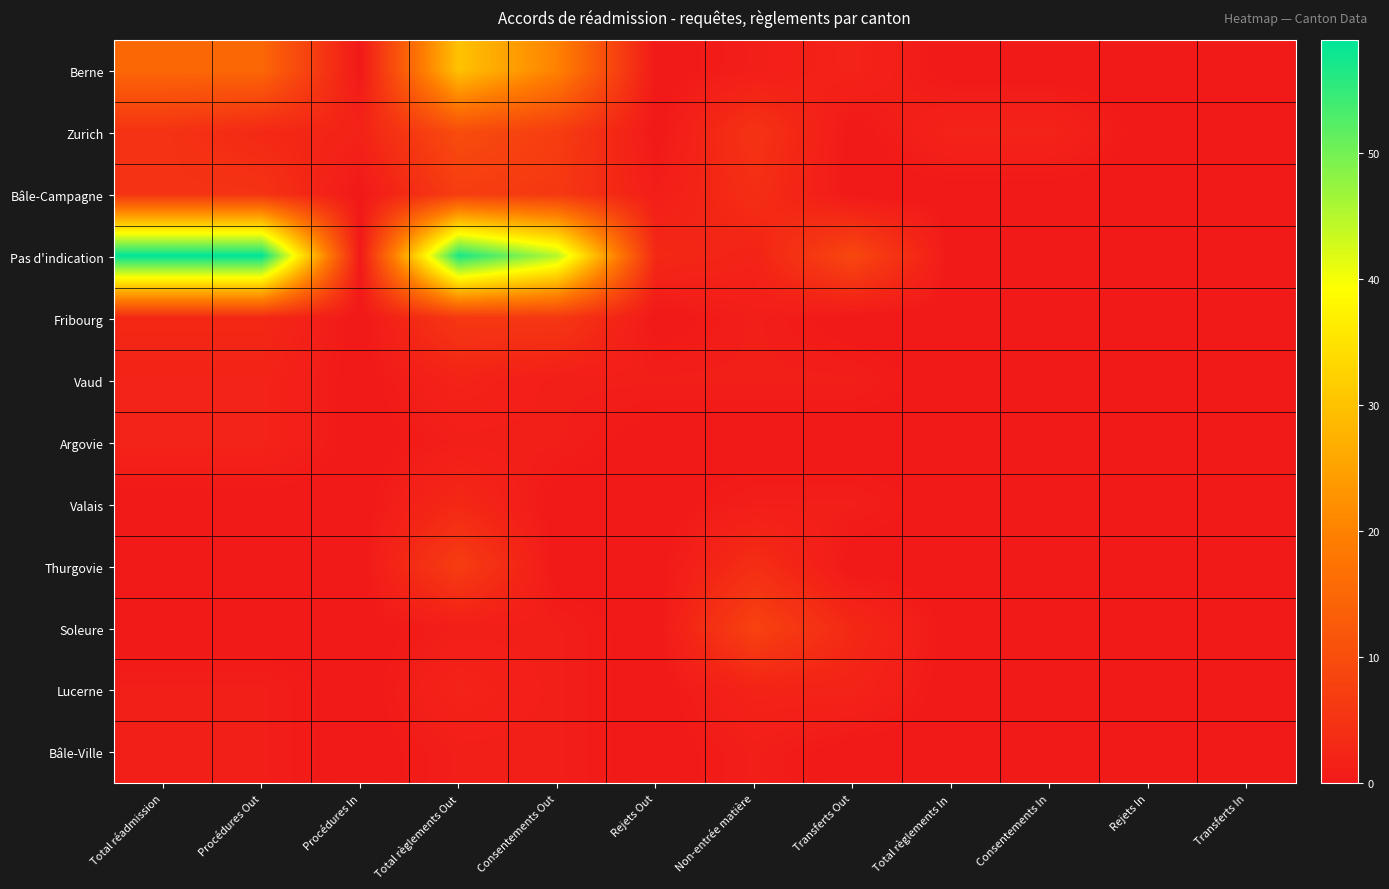

What is the total value across all series at Consentements In?

2